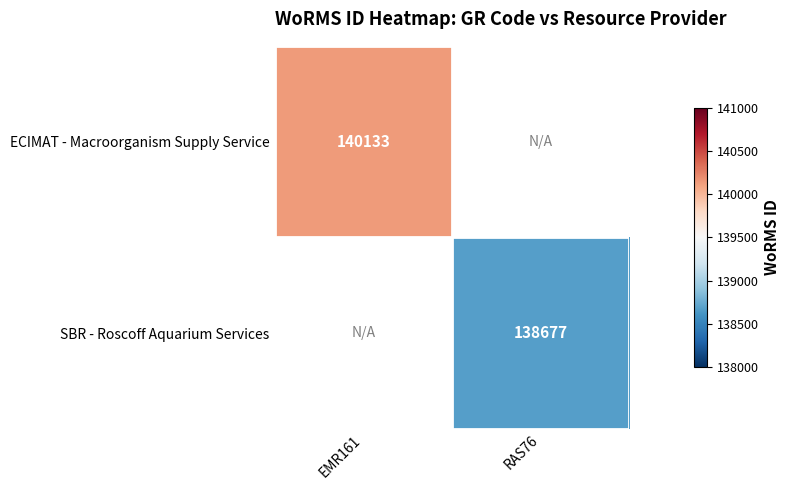

The ECIMAT - Macroorganism Supply Service series shows 140133 at EMR161. True or false?

True